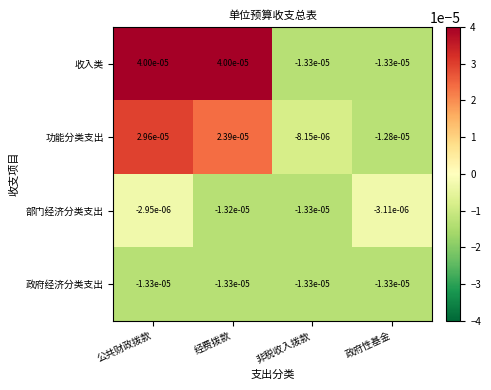

Which series changed the most between 经费拨款 and 非税收入拨款?

收入类